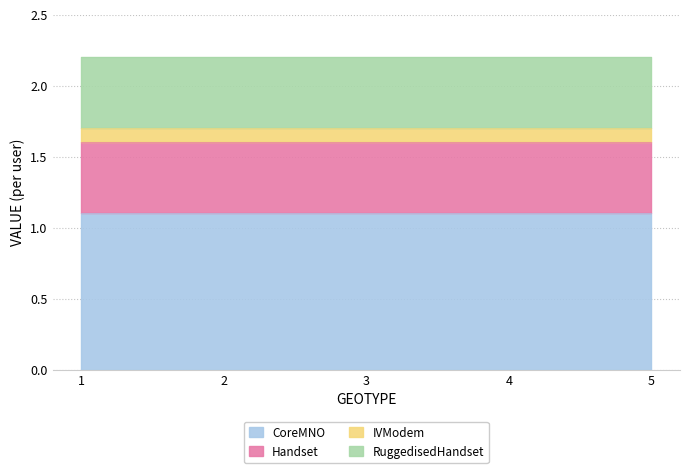

At which category is the sum across all series the highest?

1